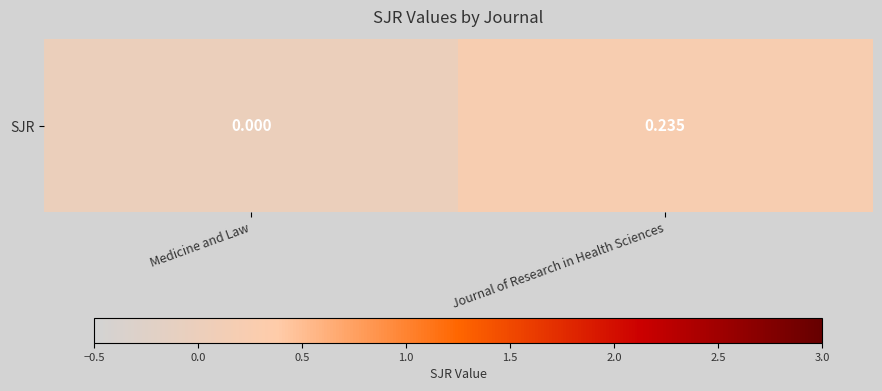

Rank the categories by value from lowest to highest.

Medicine and Law, Journal of Research in Health Sciences